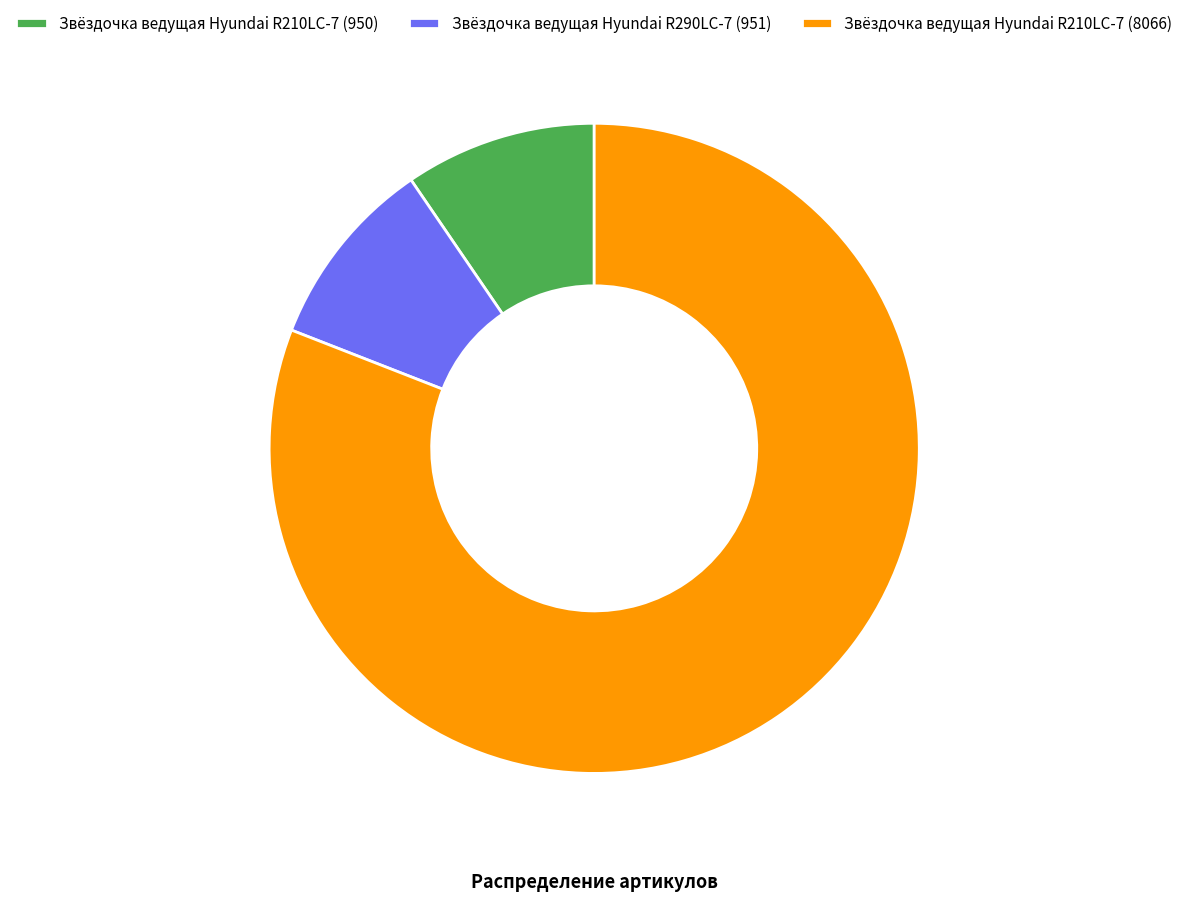

What is the ratio of the value at Звёздочка ведущая Hyundai R210LC-7 (8066) to the value at Звёздочка ведущая Hyundai R290LC-7 (951)?

8.5